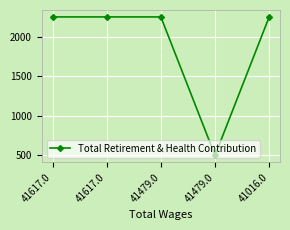

Is it true that the value at 41617.0 is 3759?

False